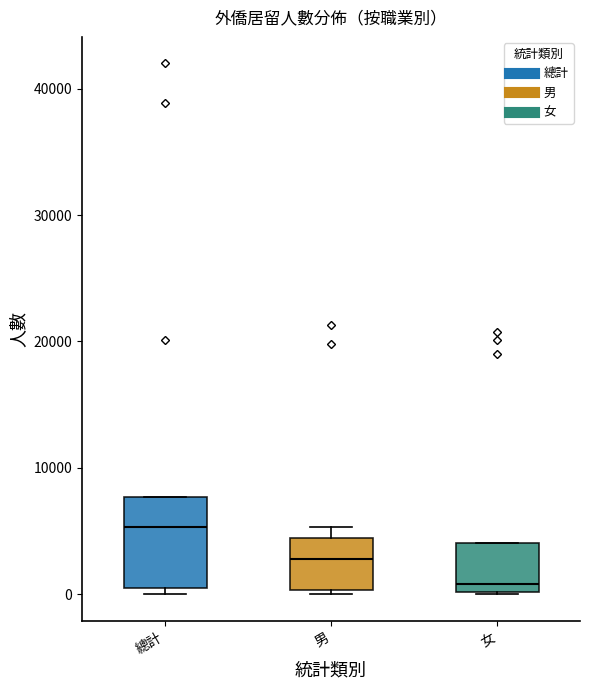

Reading left to right, read every box against the y-axis: the position of its median line, the range the box covers, and the ends of its whiskers. The values are not printed on the chart, so give them approximately, as read against the axis.

總計: median 5000, box 1000 to 8000, whiskers 0 to 8000
男: median 3000, box 0 to 4000, whiskers 0 (just below the box's lower edge) to 5000
女: median 1000, box 0 to 4000, whiskers 0 to 4000